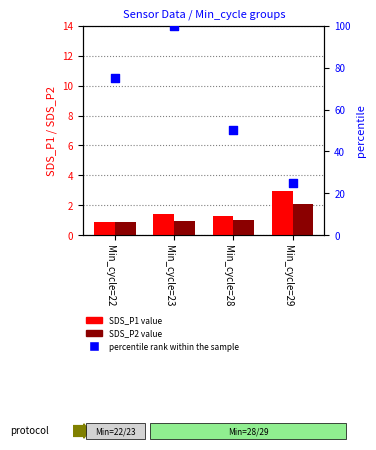

Which series contains the highest Y value?

percentile rank within the sample